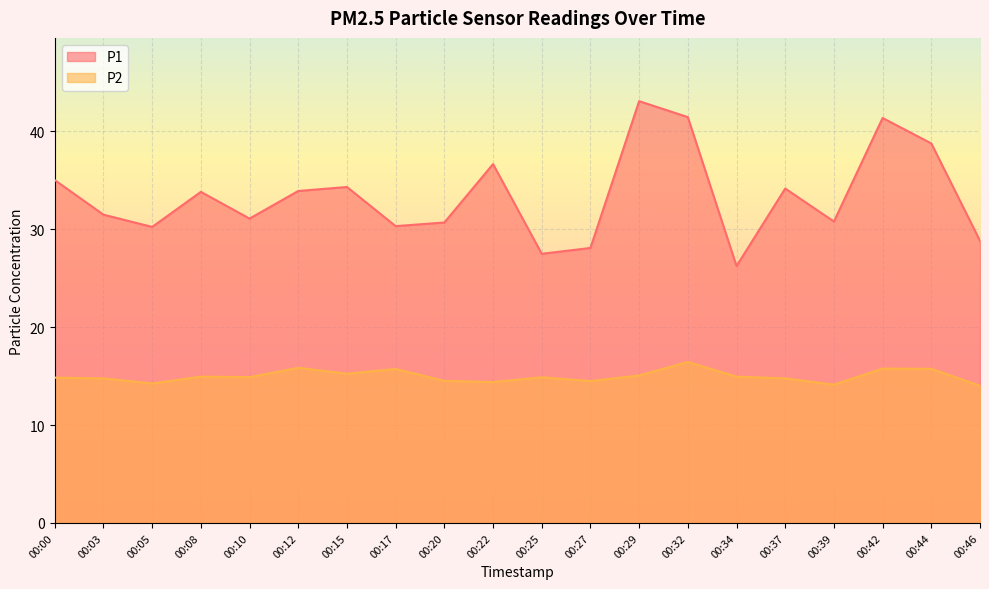

List the series in order of their overall mean, highest first.

P1, P2